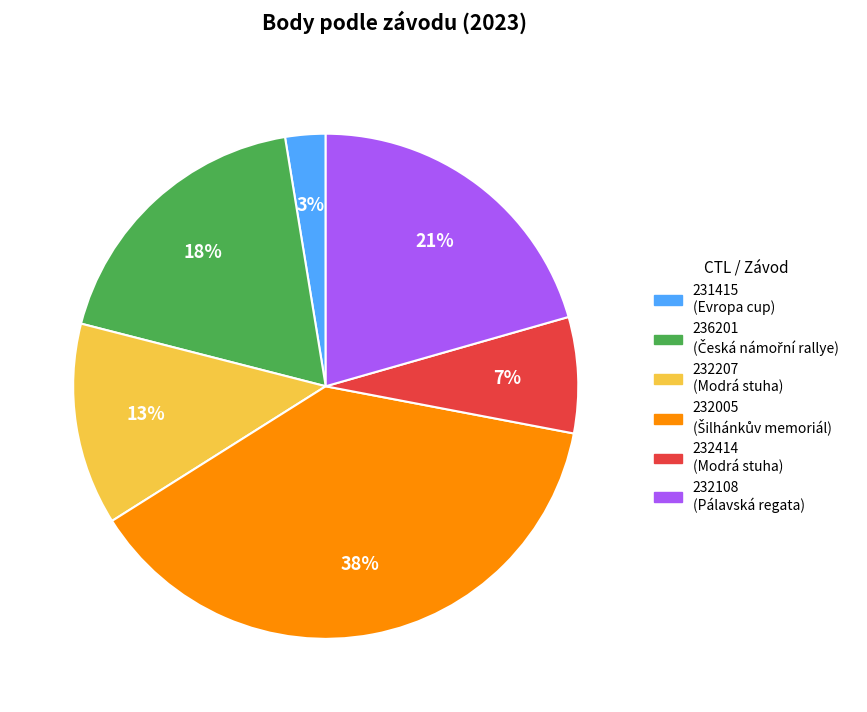

Is the sum of 236201 and 231415 greater than half?

No